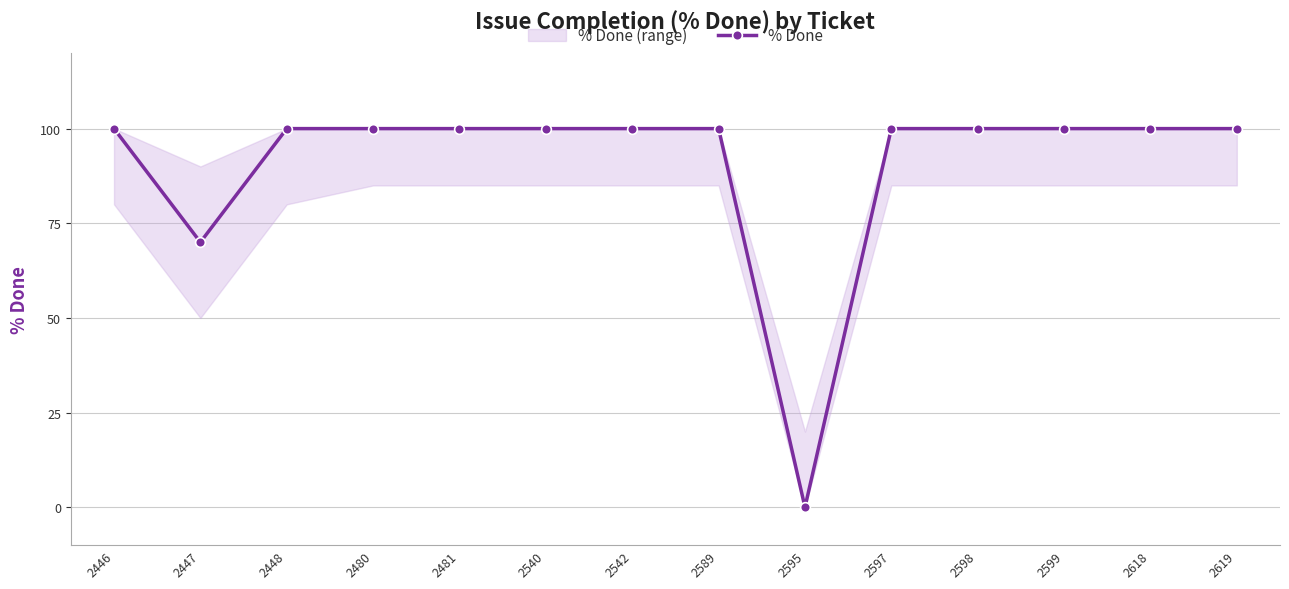

What is the value of the 14th point from the left?

100